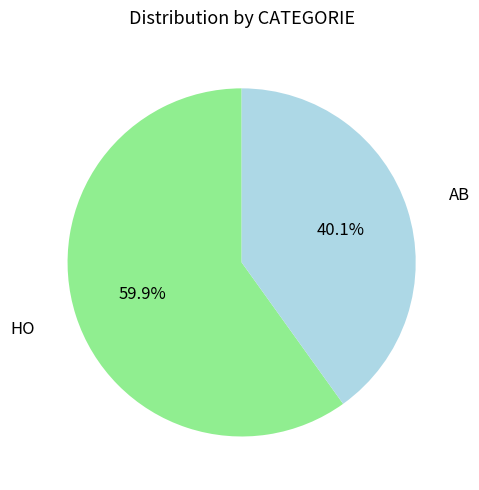

Is the sum of HO and AB greater than half?

Yes